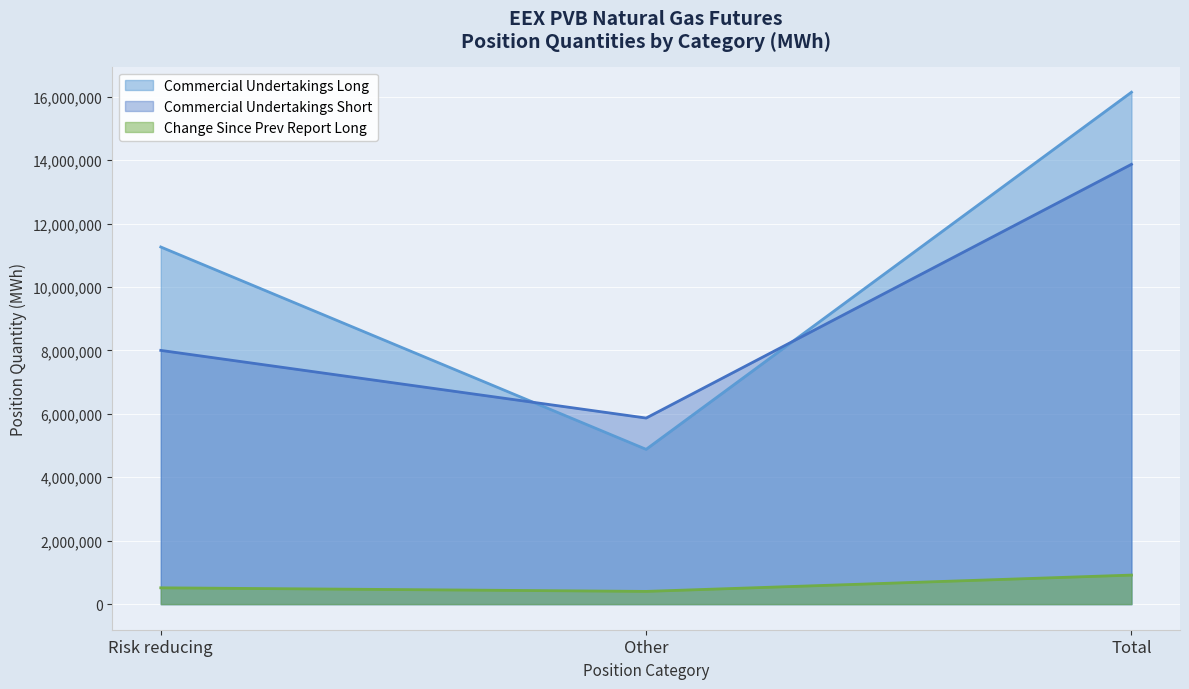

Reading left to right, list all the values displayed in this chart.

Commercial Undertakings Long: 11262588	4881510	16144098
Commercial Undertakings Short: 8001858	5868188	13870046
Change Long: 514410	401500	915910